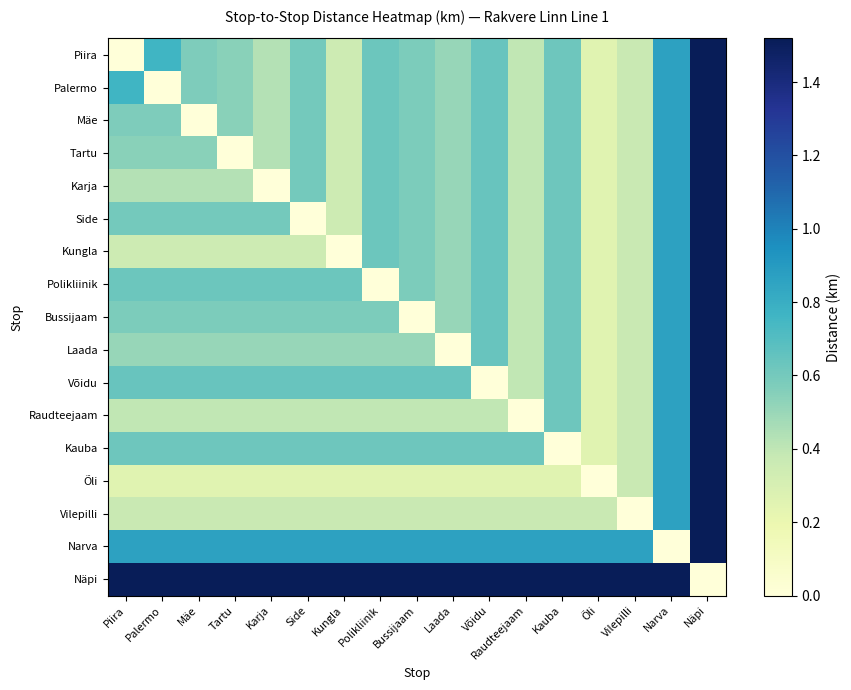

Which series has the widest spread of values?

Piira